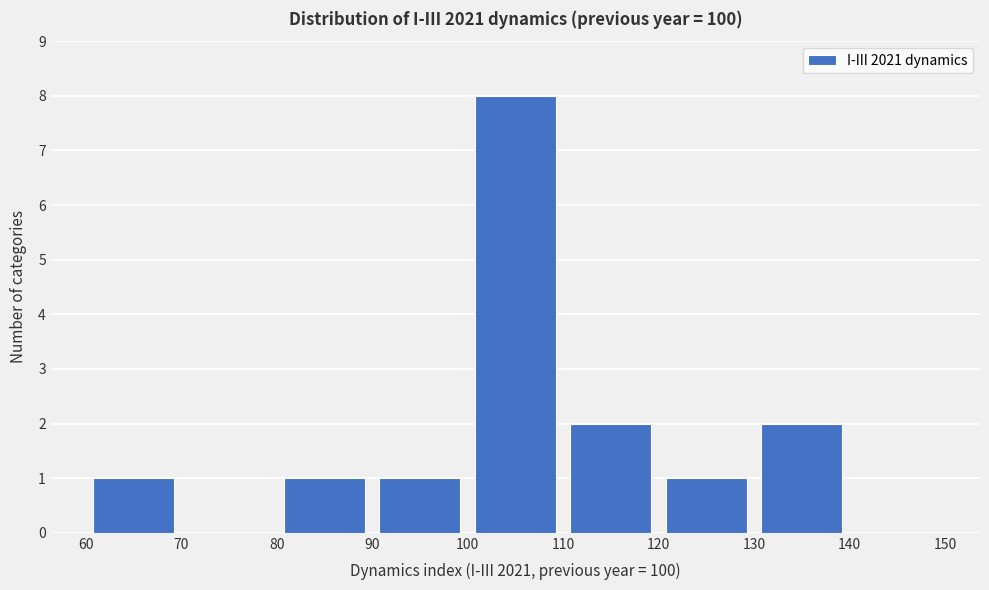

Reading left to right, transcribe this chart: for each bar, give the range it covers on the x-axis and its height. The values are not printed on the chart, so give them approximately, as read against the axis.

60 to 70: 1
70 to 80: 0
80 to 90: 1
90 to 100: 1
100 to 110: 8
110 to 120: 2
120 to 130: 1
130 to 140: 2
140 to 150: 0